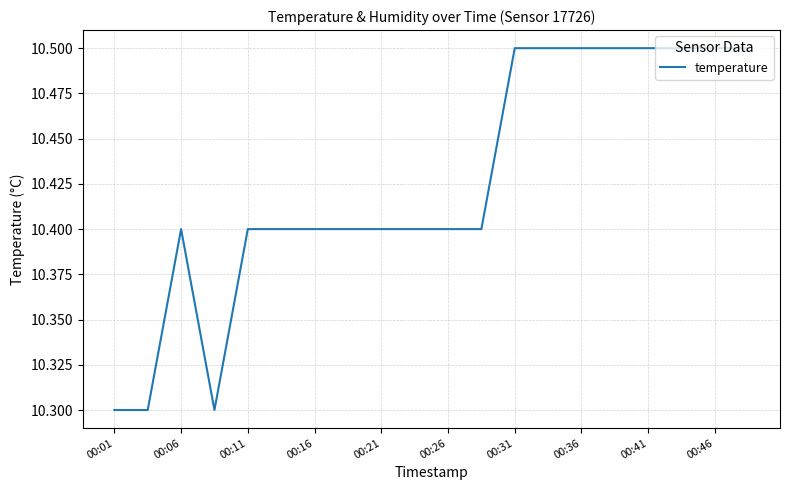

What is the maximum value shown in the chart?

10.5